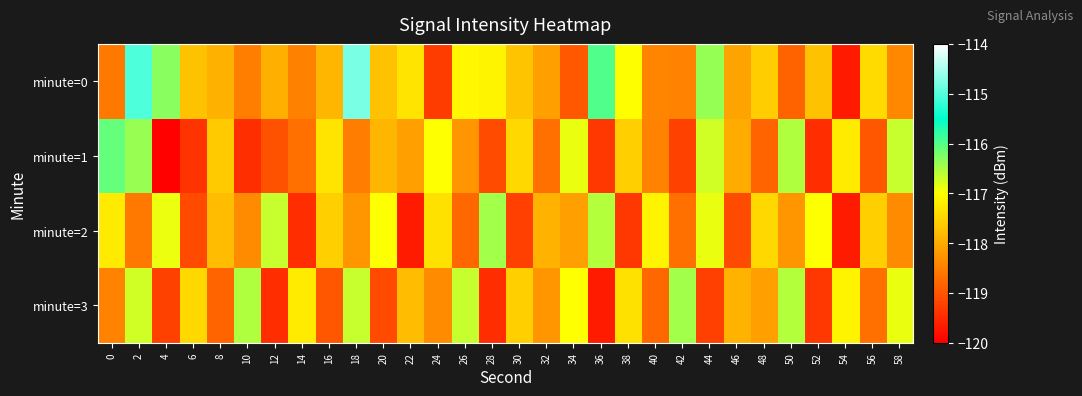

List the series in order of their peak value, lowest first.

minute=2, minute=3, minute=1, minute=0